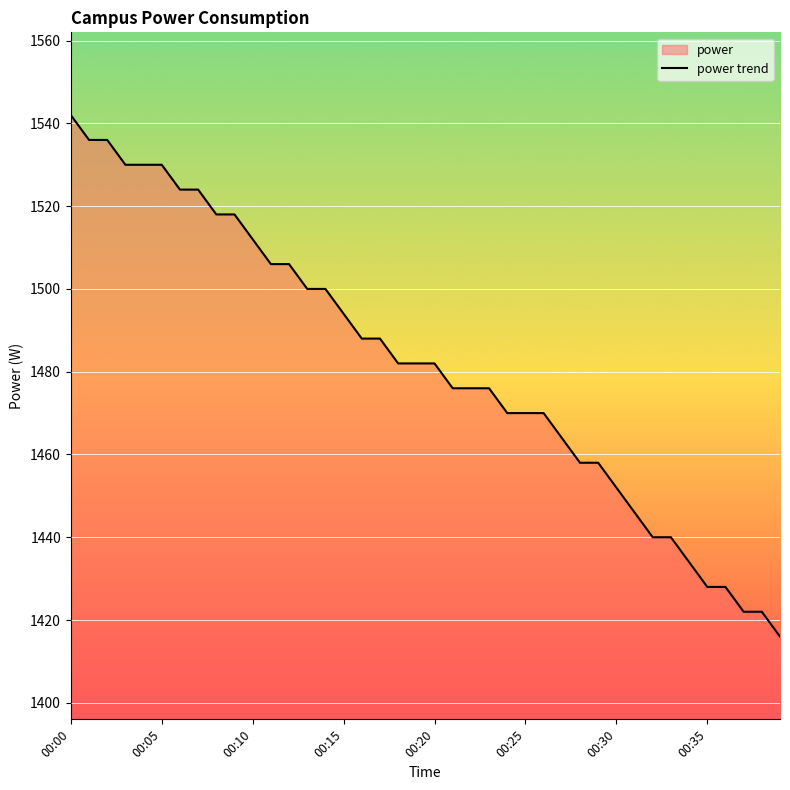

What is the minimum value shown in the chart?

1416